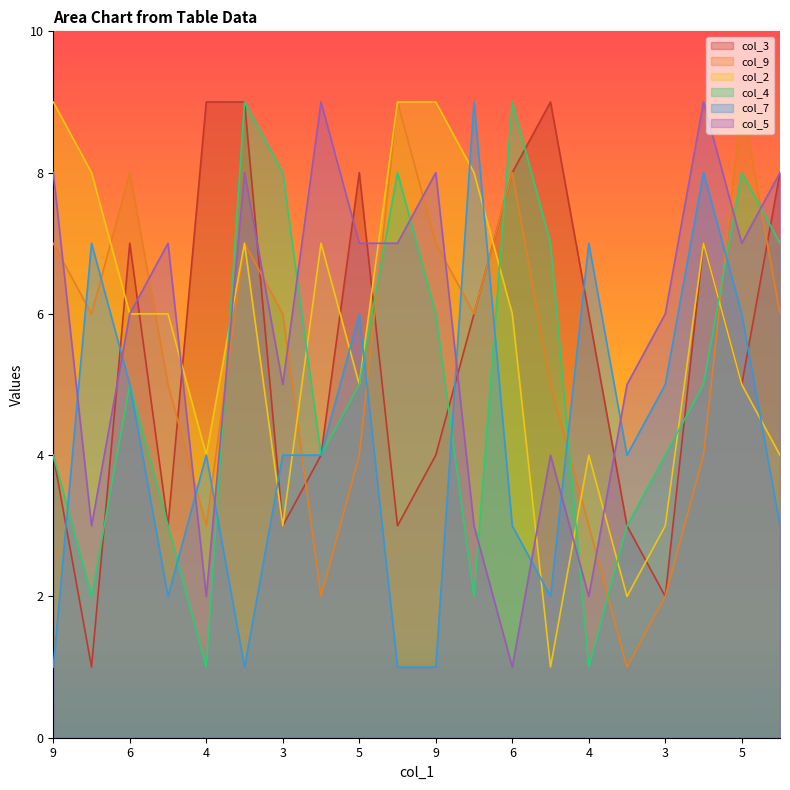

Which series has the widest spread of values?

col_3